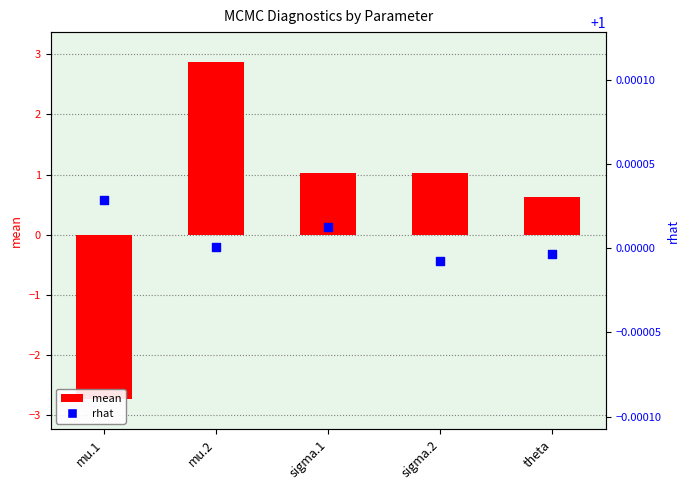

Which series has the largest total across all categories?

rhat